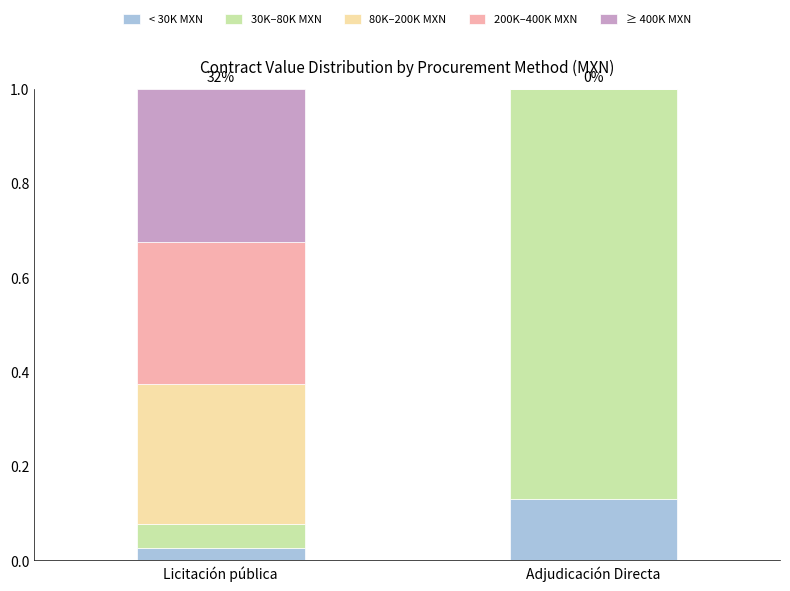

Does the chart contain stacked bars?

Yes